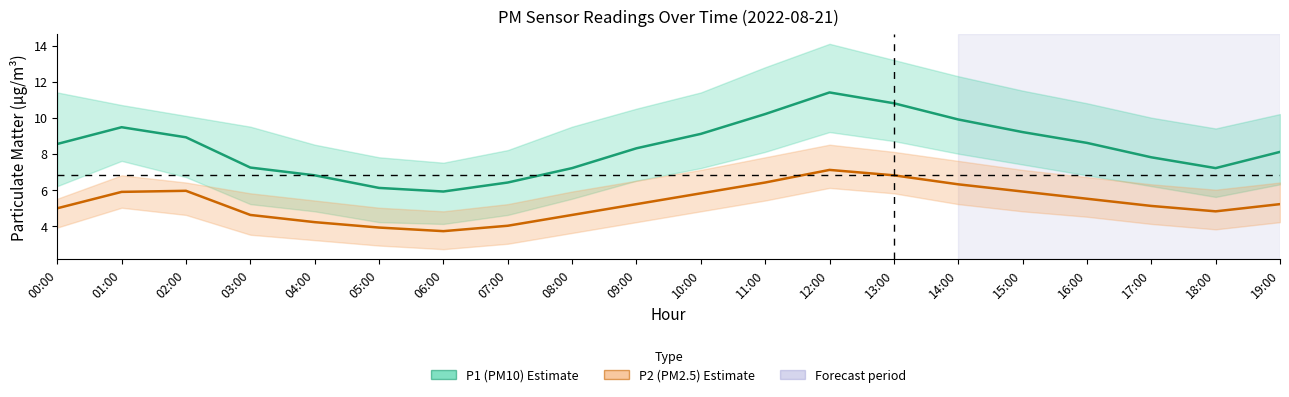

Reading left to right, extract all data points from this chart.

P1 (PM10) center: 8.5	9.5	8.9	7.2	6.8	6.1	5.9	6.4	7.2	8.3	9.1	10.2	11.4	10.8	9.9	9.2	8.6	7.8	7.2	8.1
P2 (PM2.5) center: 5.0	5.9	5.9	4.6	4.2	3.9	3.7	4.0	4.6	5.2	5.8	6.4	7.1	6.8	6.3	5.9	5.5	5.1	4.8	5.2